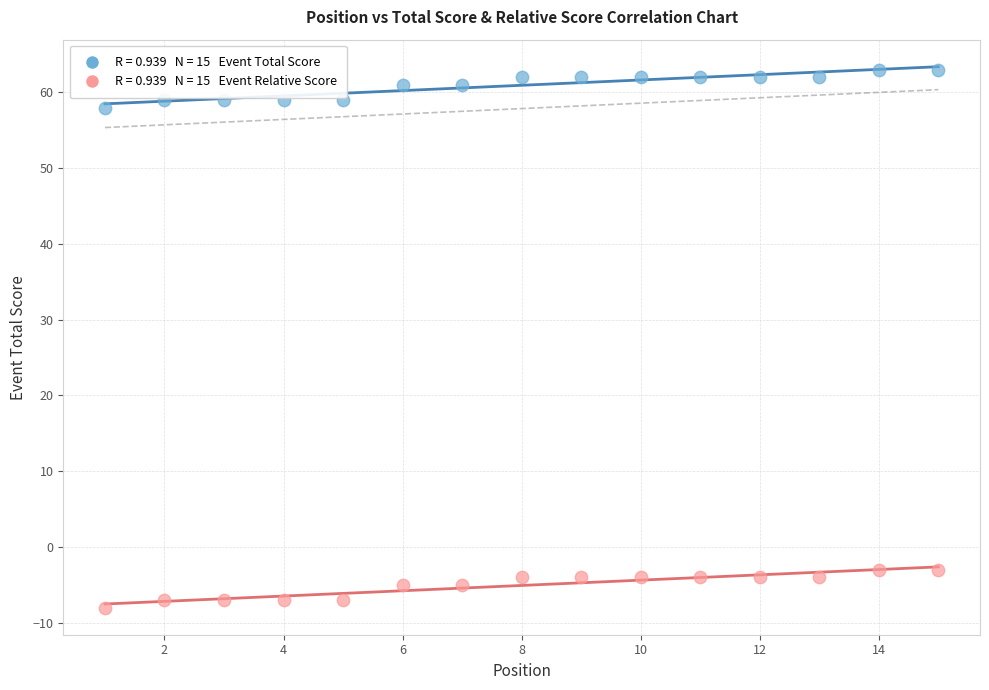

Across all data points, what is the range of X values (max minus min)?

14